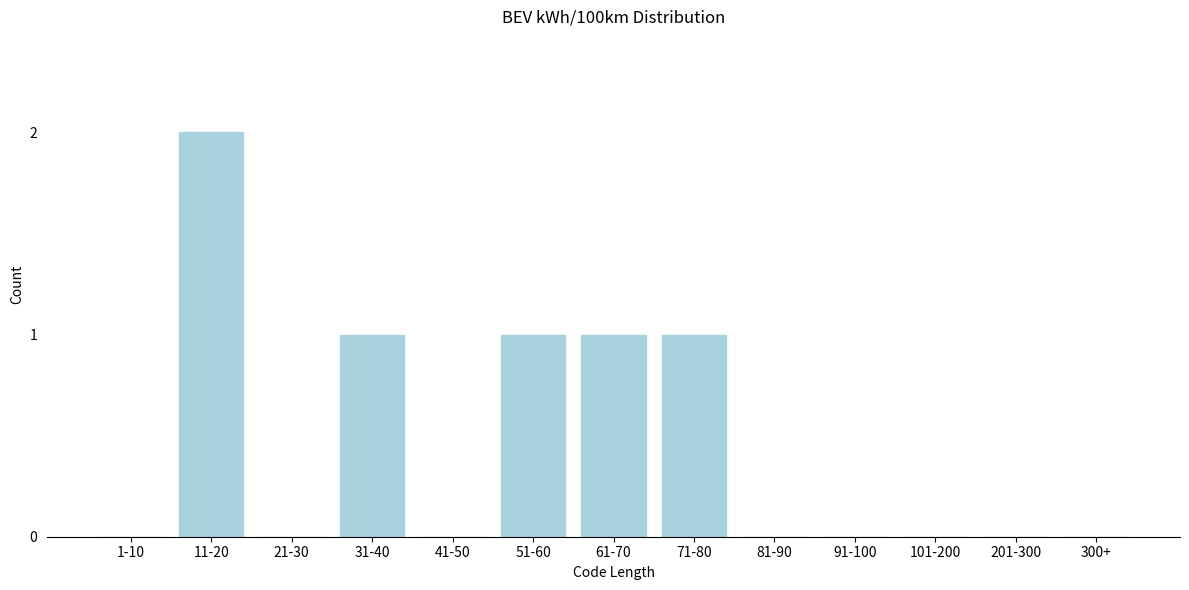

Reading left to right, what are all the values shown in this chart?

1-10=0	11-20=2	21-30=0	31-40=1	41-50=0	51-60=1	61-70=1	71-80=1	81-90=0	91-100=0	101-200=0	201-300=0	300+=0